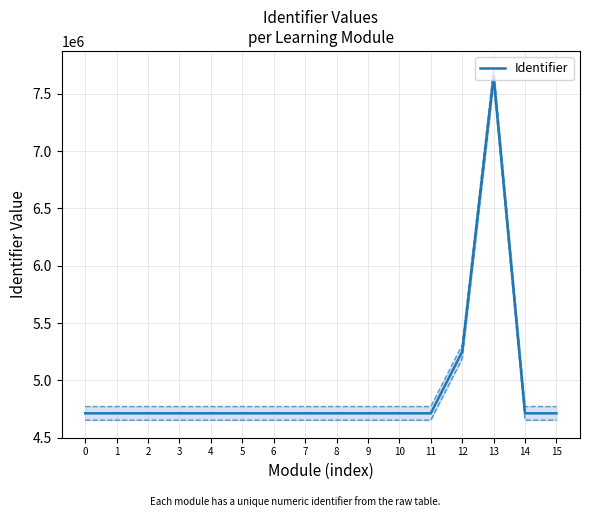

At which category does the data reach its first local peak?

13